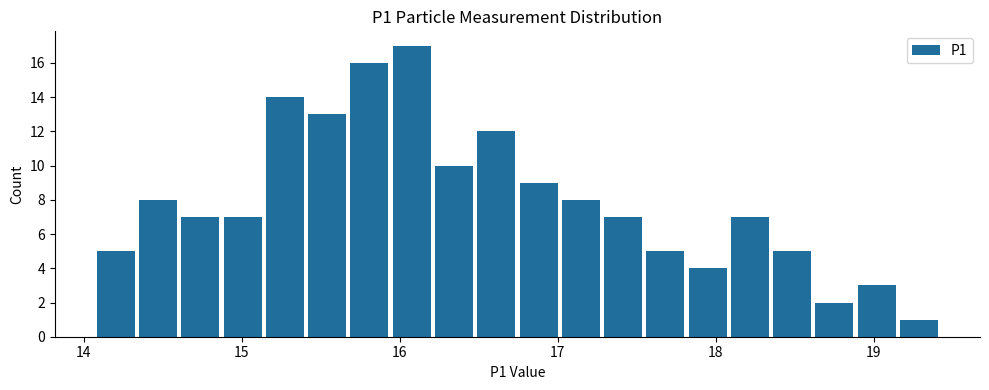

Around what value on the x-axis is the tallest bar? Give the approximate position of its centre, as read against the axis.

16.1